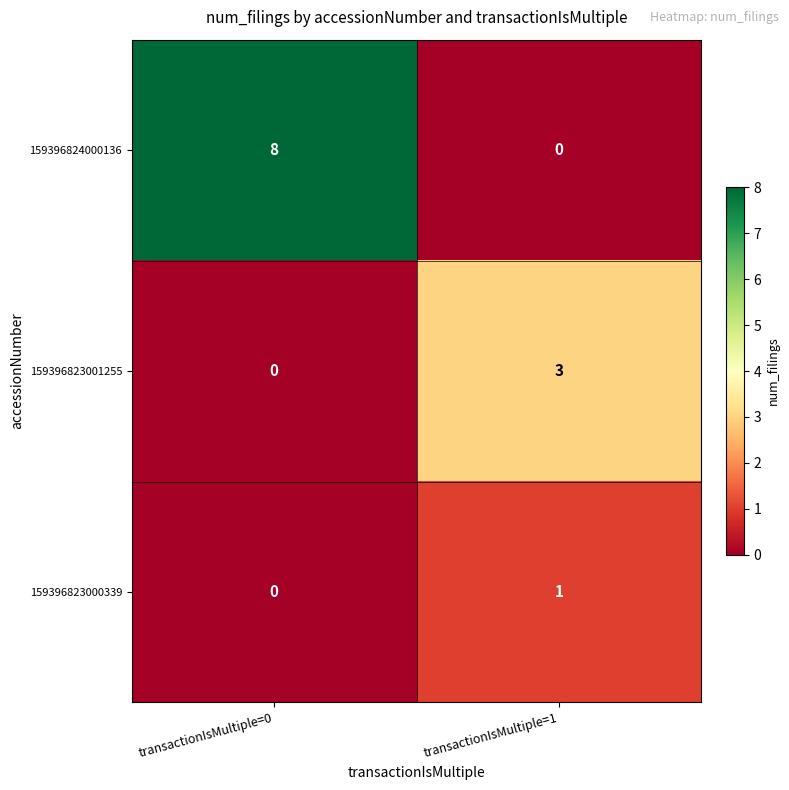

Which series has the largest range (max minus min)?

159396824000136